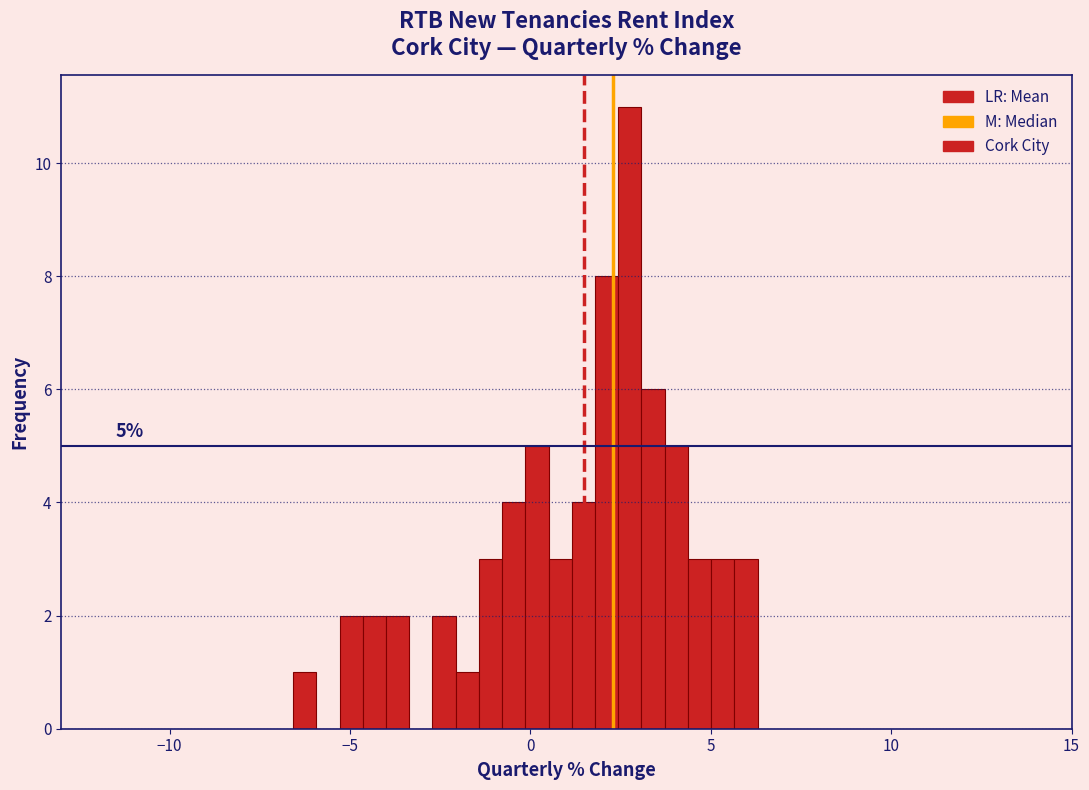

Around what value on the x-axis is the tallest bar? Give the approximate position of its centre, as read against the axis.

3.0